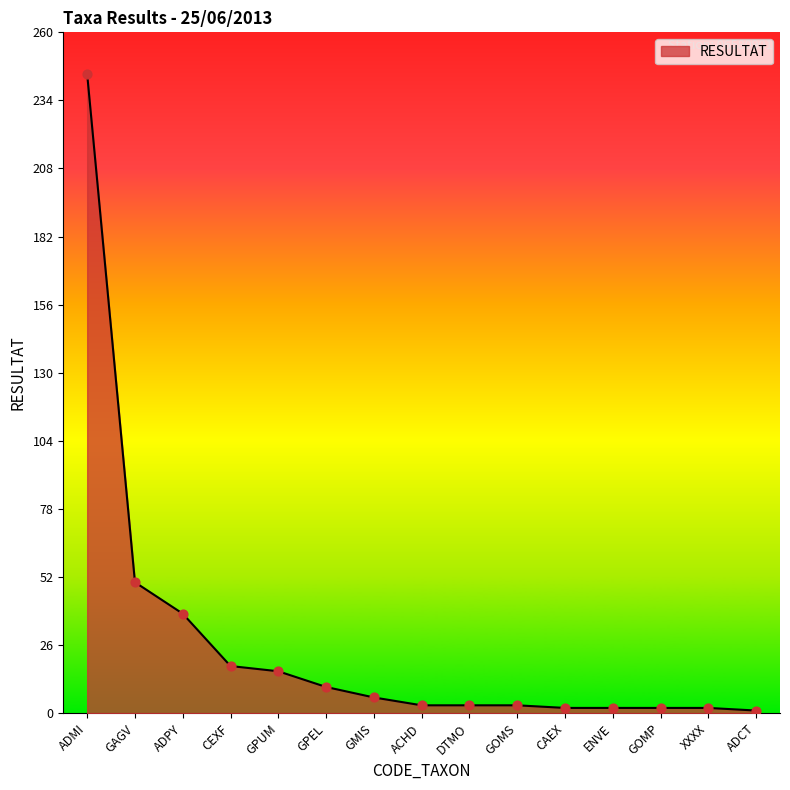

What position from the left is GPEL?

6